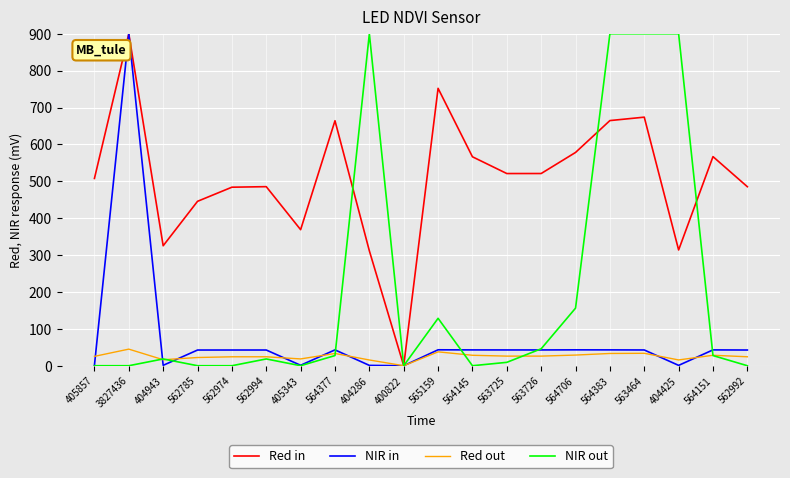

The value of Red out at 563725 is 26.1. True or false?

True